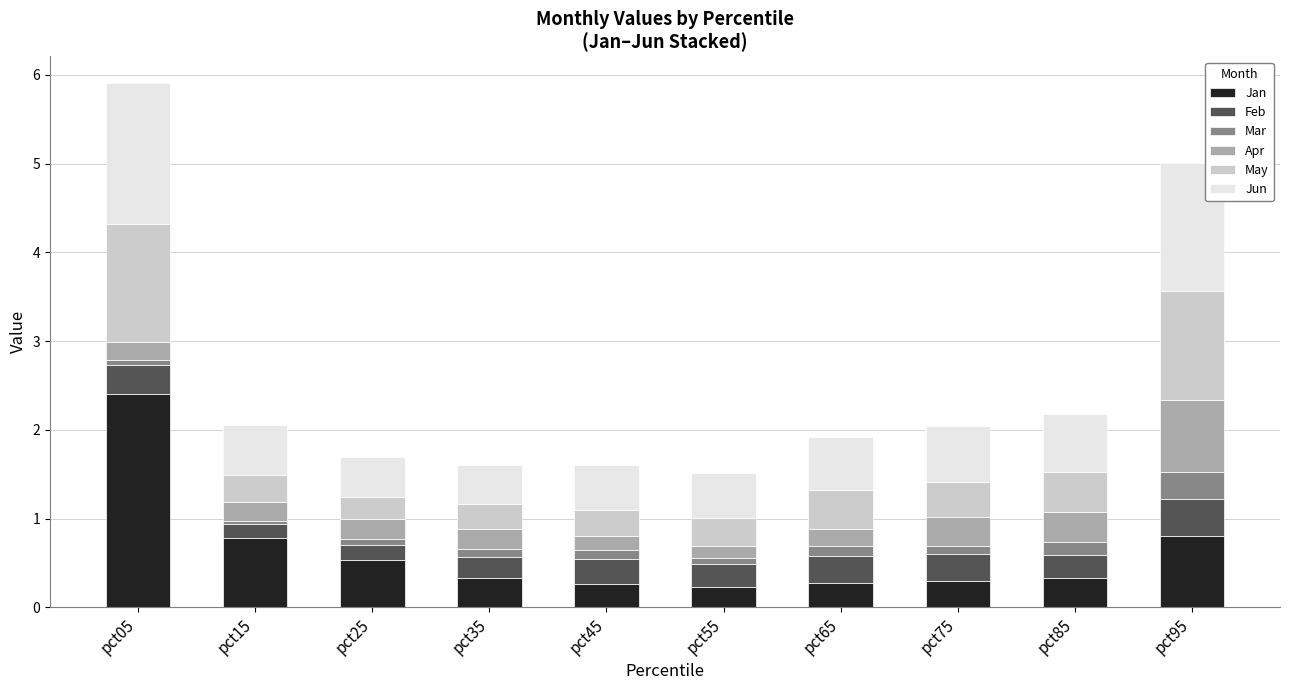

What is the total value across all series at pct95?

5.0